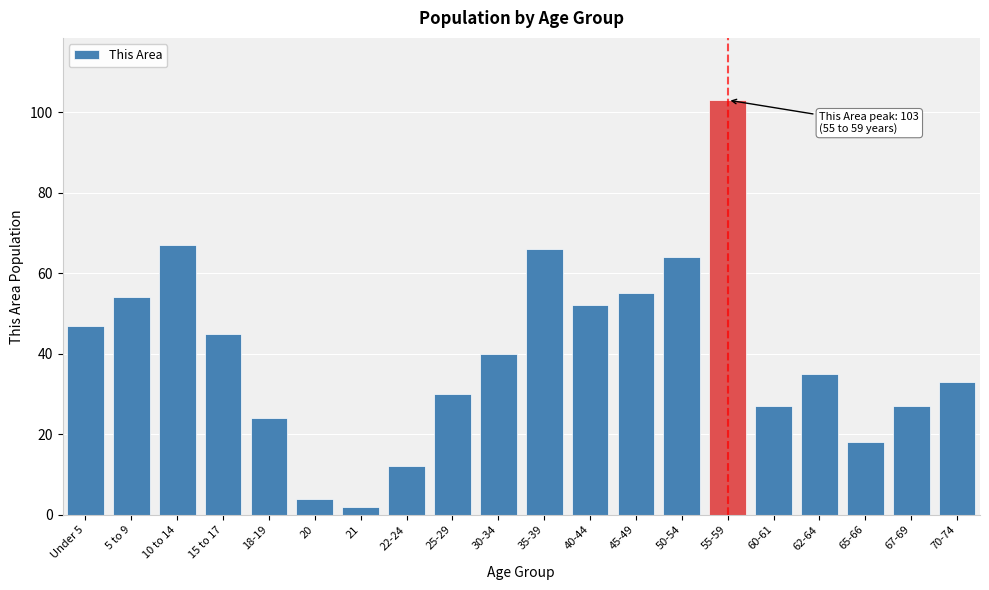

Reading left to right, extract all data points from this chart.

Under 5=47	5 to 9=54	10 to 14=67	15 to 17=45	18-19=24	20=4	21=2	22-24=12	25-29=30	30-34=40	35-39=66	40-44=52	45-49=55	50-54=64	55-59=103	60-61=27	62-64=35	65-66=18	67-69=27	70-74=33